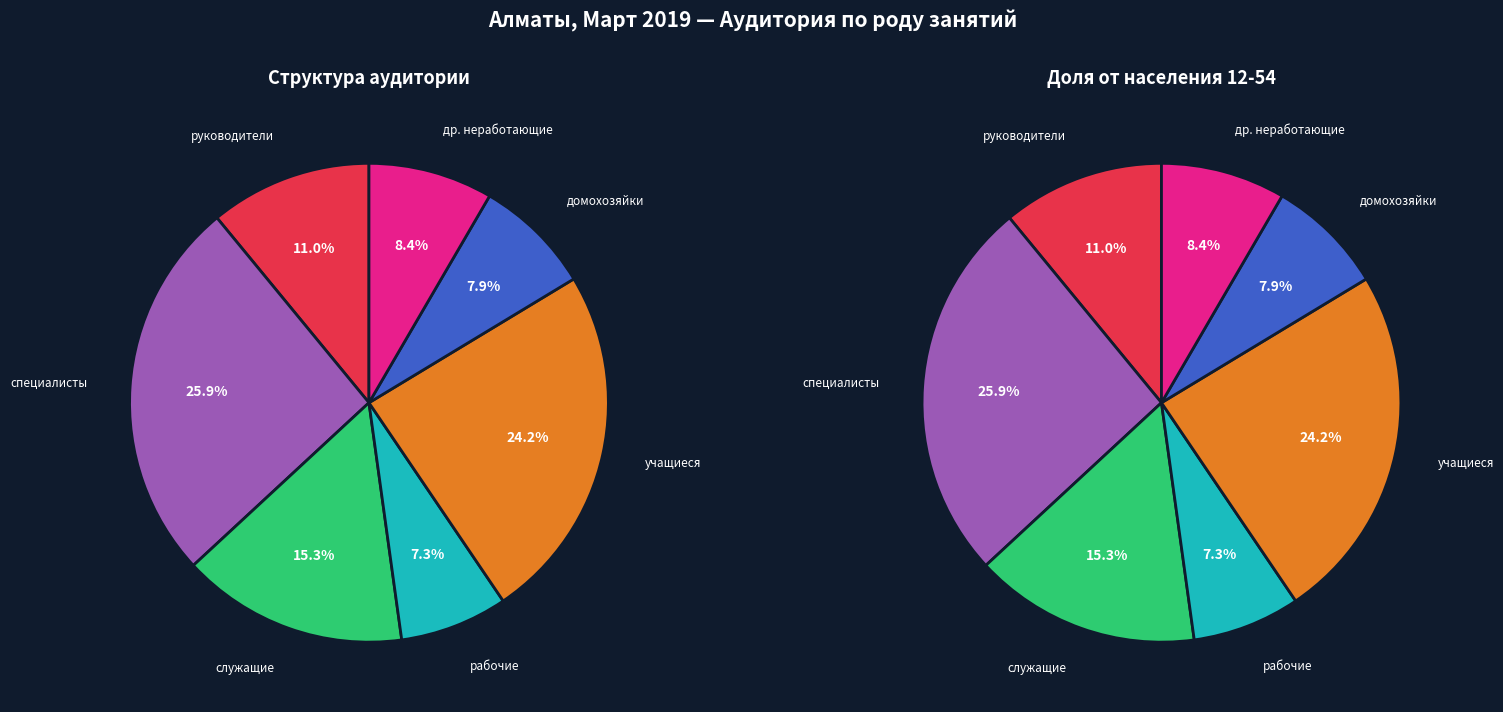

True or false: служащие accounts for 8% of the total.

False